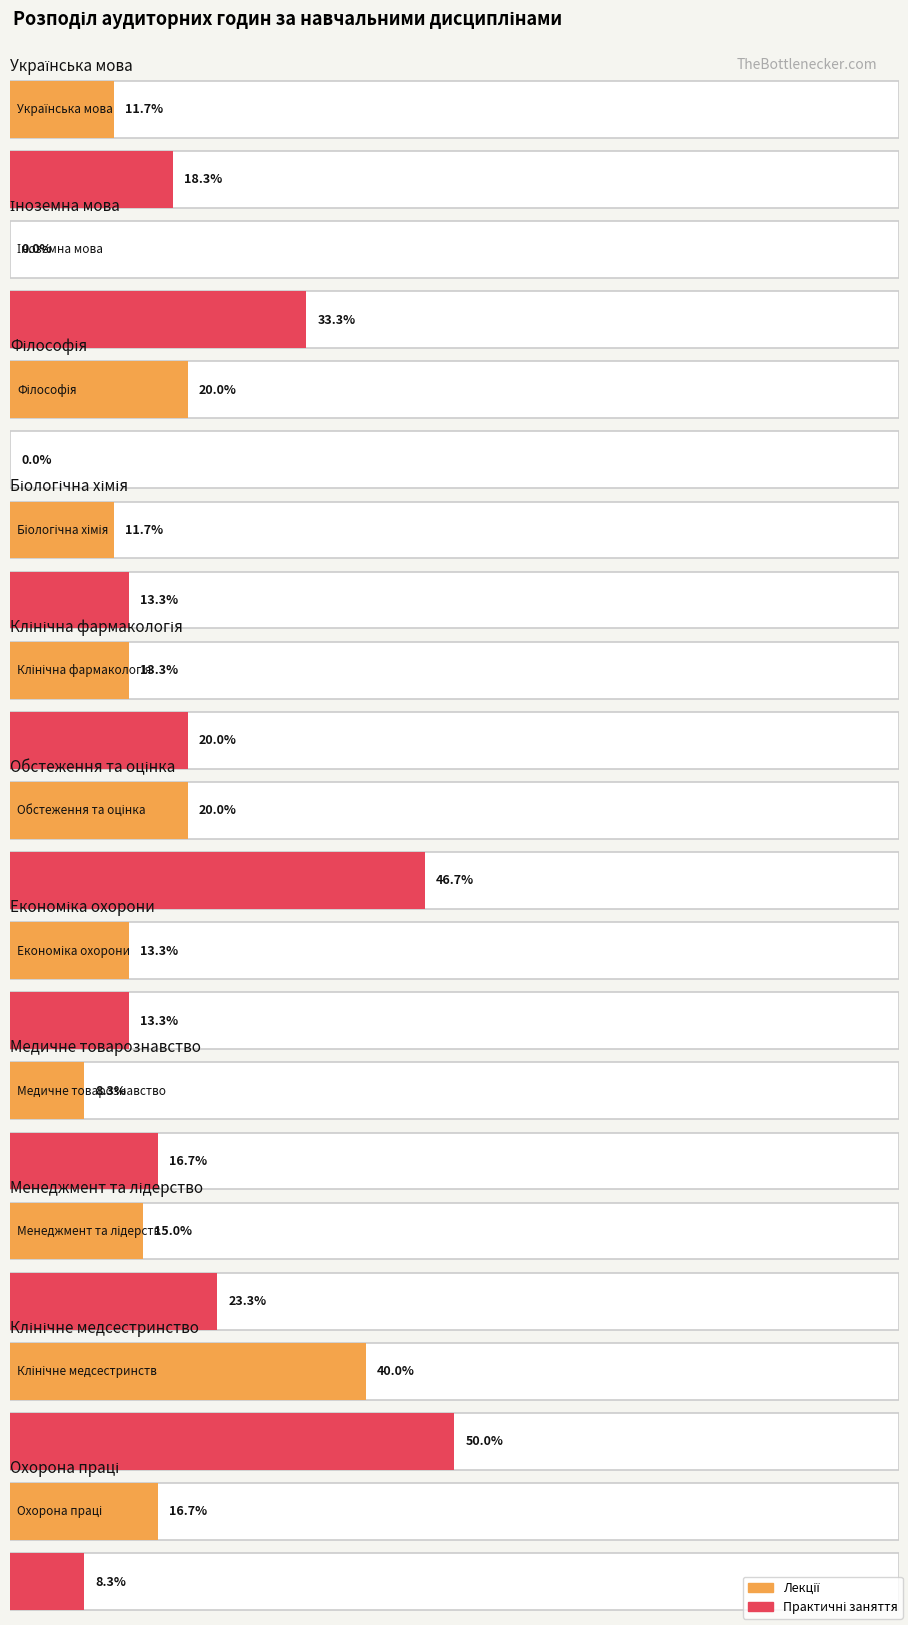

What is the label of the 1st bar from the left?

Українська мова